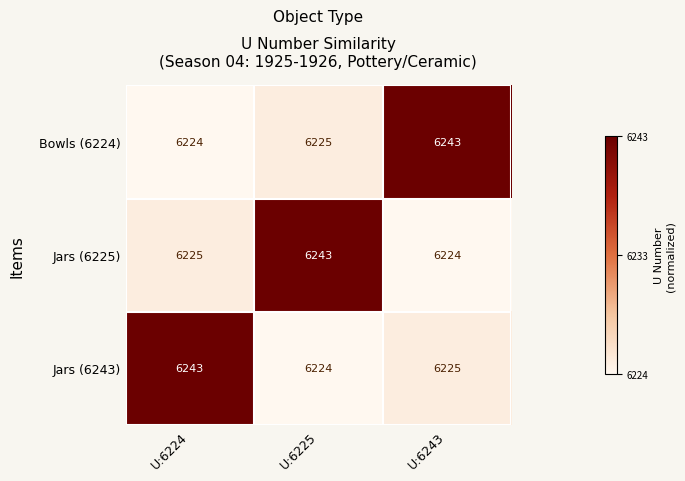

The value of Bowls (6224) at U:6224 is 6224. True or false?

True